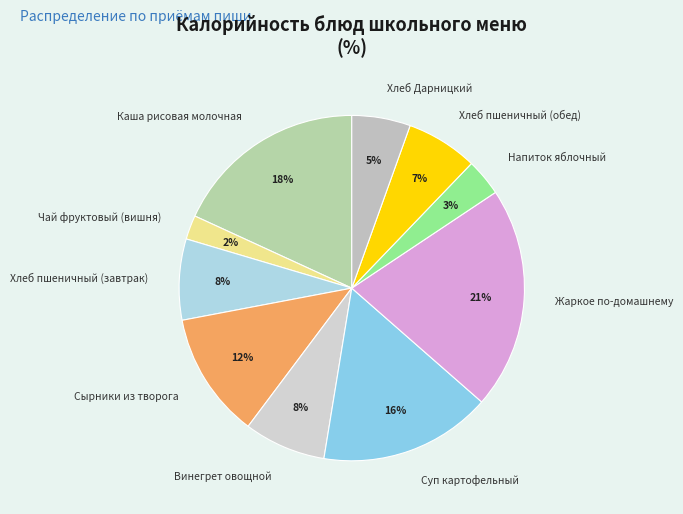

Is Хлеб пшеничный (завтрак) the majority of the pie?

No